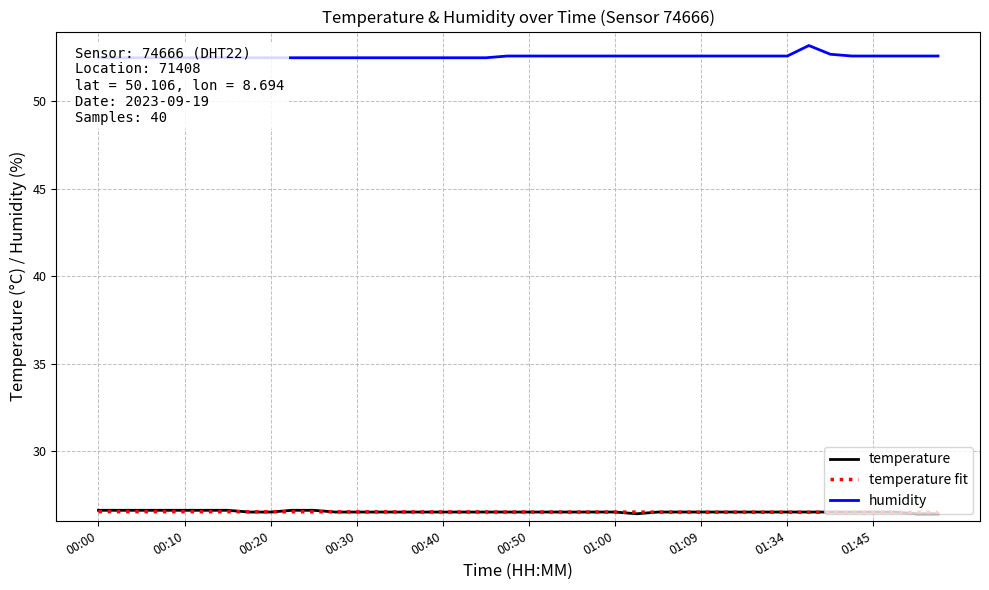

True or false: humidity and temperature fit cross at least once.

False